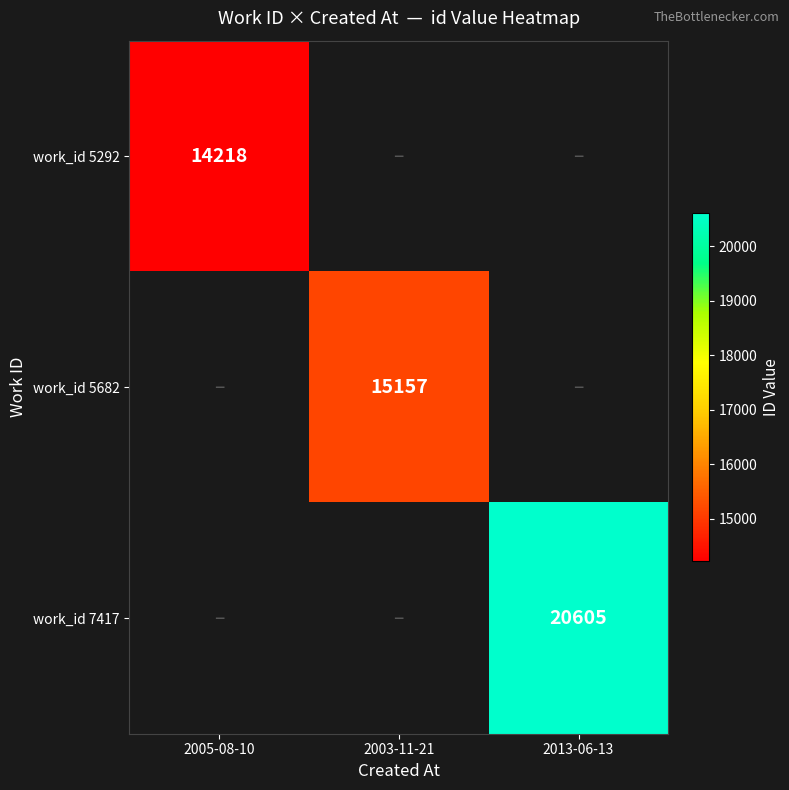

At how many categories does at least one series exceed 19229?

1